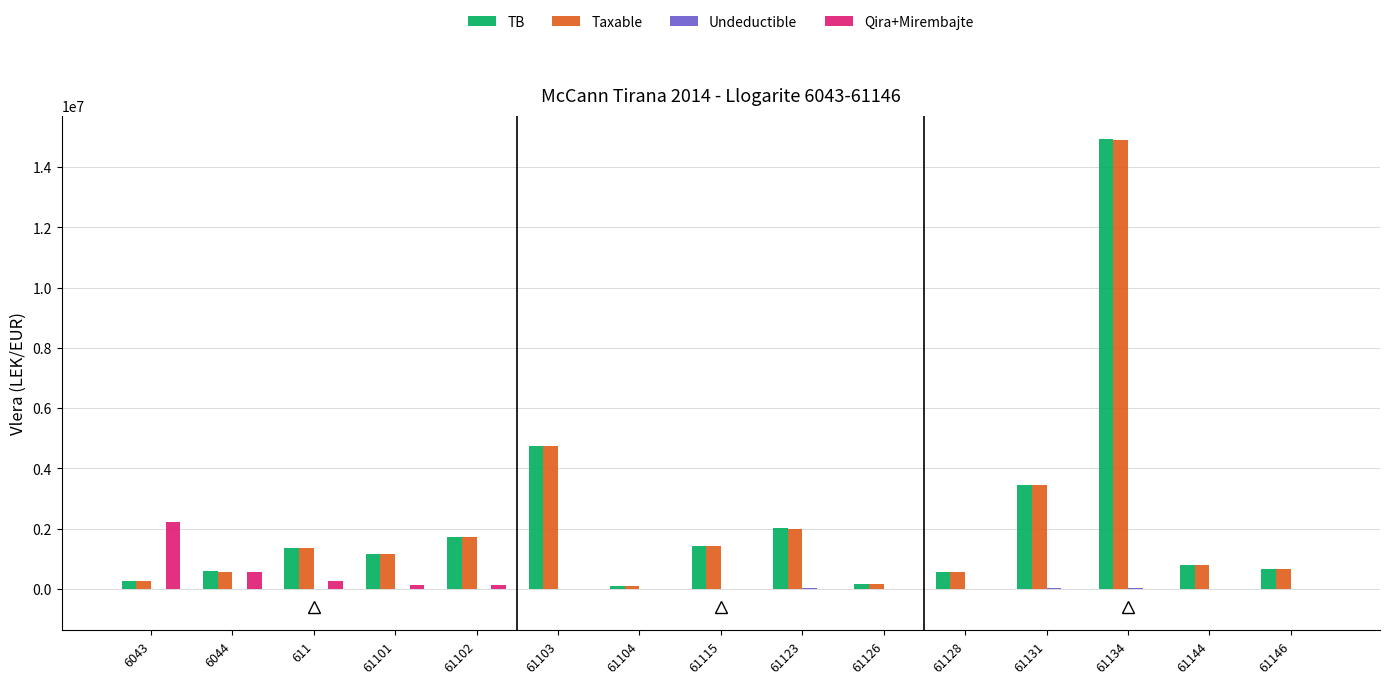

What is the highest value of the Taxable series?

14887859.8